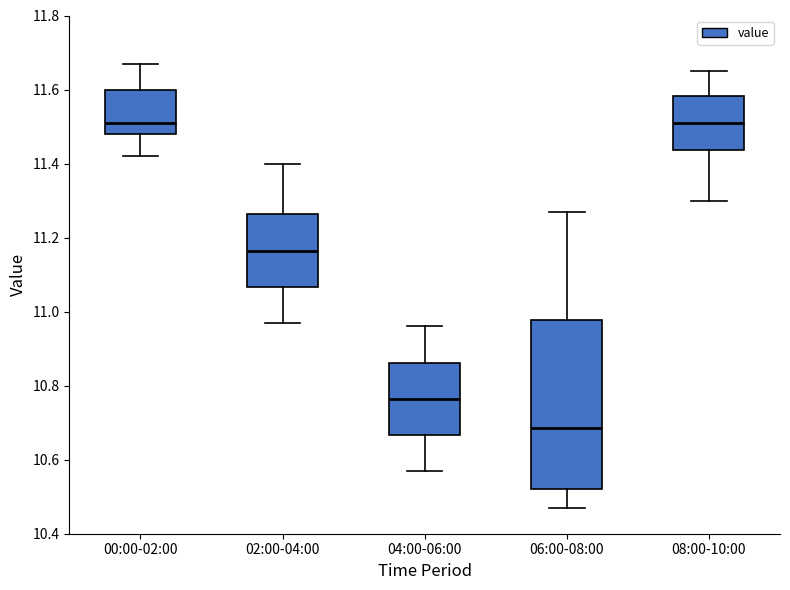

Reading left to right, transcribe this box plot: for each box, give where its median line is, the range the box spans, and where its two whiskers end, as read against the y-axis. The values are not printed on the chart, so give them approximately, as read against the axis.

00:00-02:00: median 11.52, box 11.48 to 11.60, whiskers 11.42 to 11.68
02:00-04:00: median 11.16, box 11.06 to 11.26, whiskers 10.98 to 11.40
04:00-06:00: median 10.76, box 10.66 to 10.86, whiskers 10.58 to 10.96
06:00-08:00: median 10.68, box 10.52 to 10.98, whiskers 10.48 to 11.28
08:00-10:00: median 11.52, box 11.44 to 11.58, whiskers 11.30 to 11.66